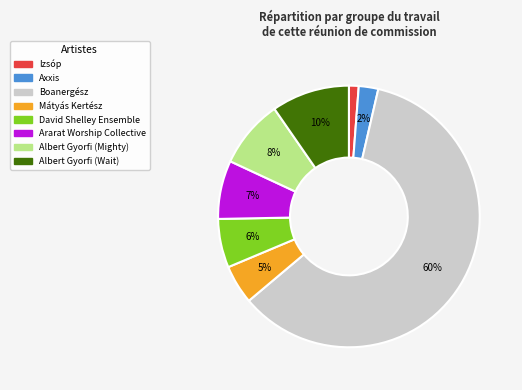

Is there a majority slice in this chart?

Yes